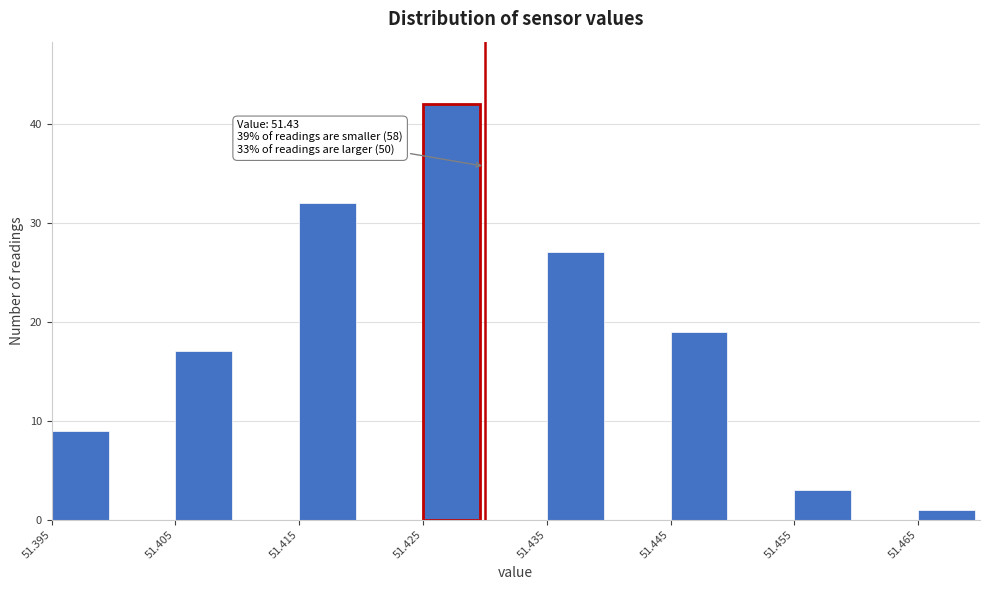

Over which range of the x-axis is the bar tallest?

51.425 to 51.430